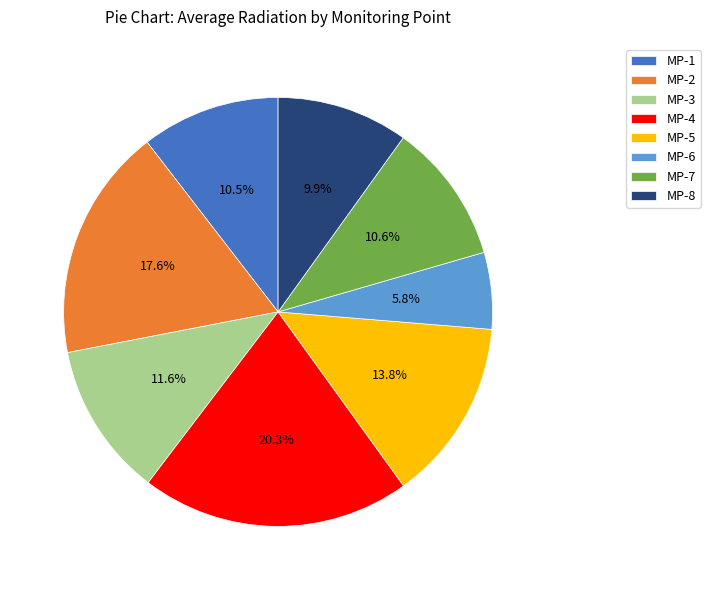

Does any single category account for the majority?

No